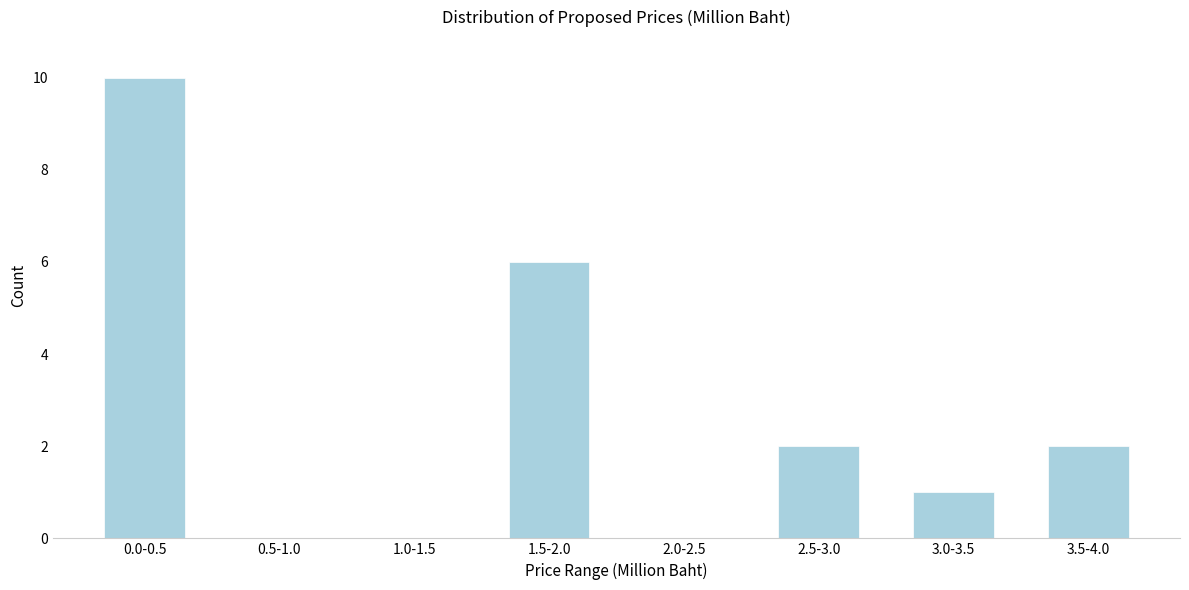

Reading right to left, list all the values displayed in this chart.

3.5-4.0=2	3.0-3.5=1	2.5-3.0=2	2.0-2.5=0	1.5-2.0=6	1.0-1.5=0	0.5-1.0=0	0.0-0.5=10